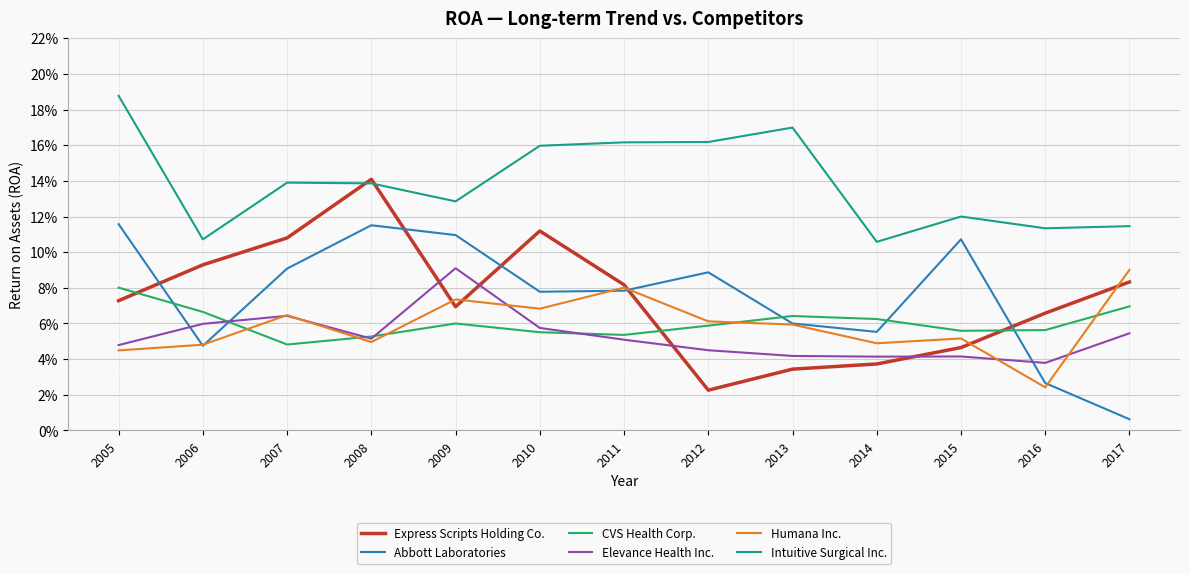

What are all the series names shown in the legend?

Express Scripts Holding Co., Abbott Laboratories, CVS Health Corp., Elevance Health Inc., Humana Inc., Intuitive Surgical Inc.